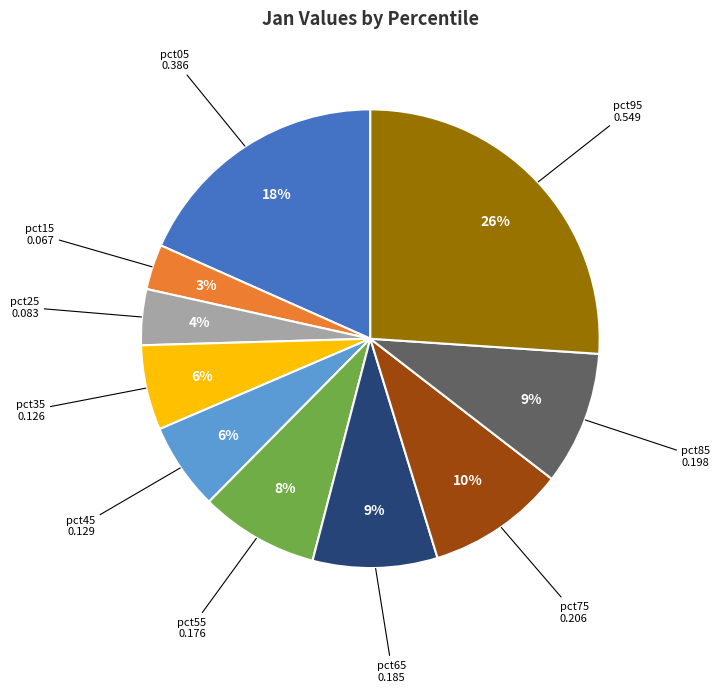

Does any single category account for the majority?

No